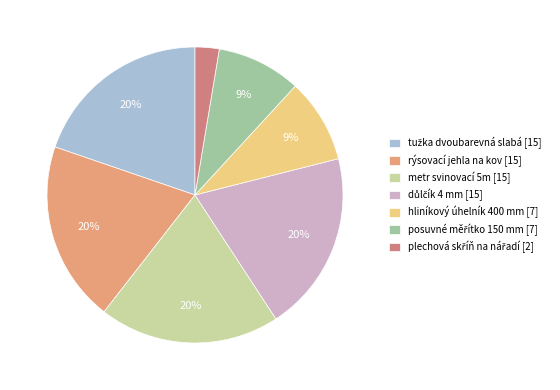

To the nearest percent, what is the difference between the hliníkový úhelník 400 mm [7] and metr svinovací 5m [15] slice percentages?

11%